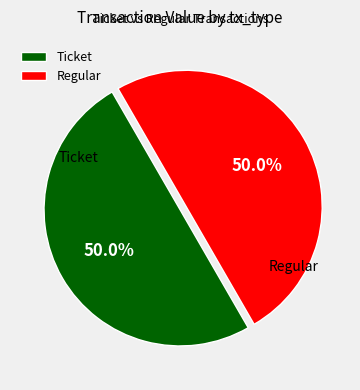

What is the total percentage of Regular and Ticket?

100.0%